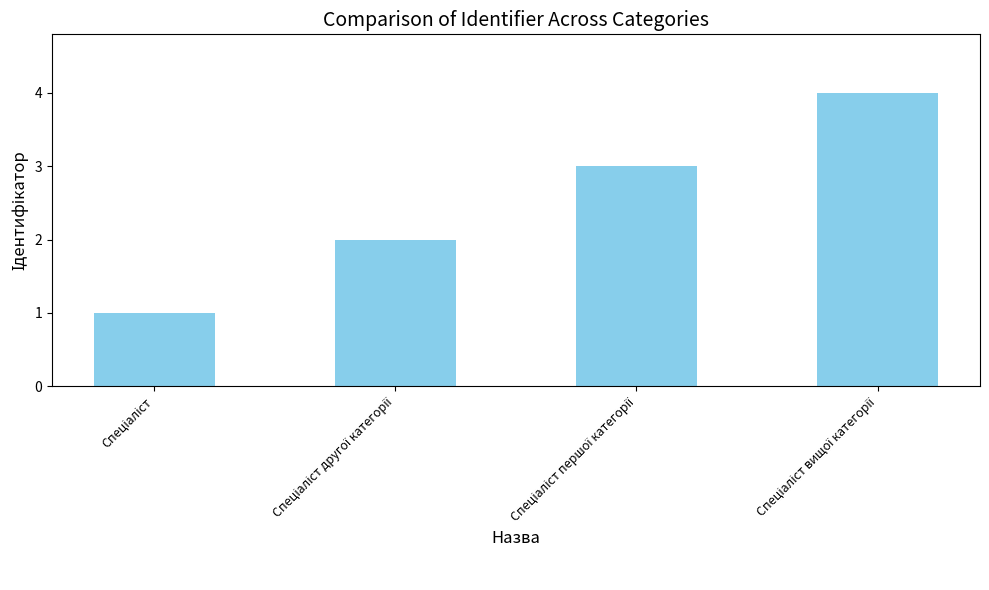

What is the difference between the maximum and minimum values?

3